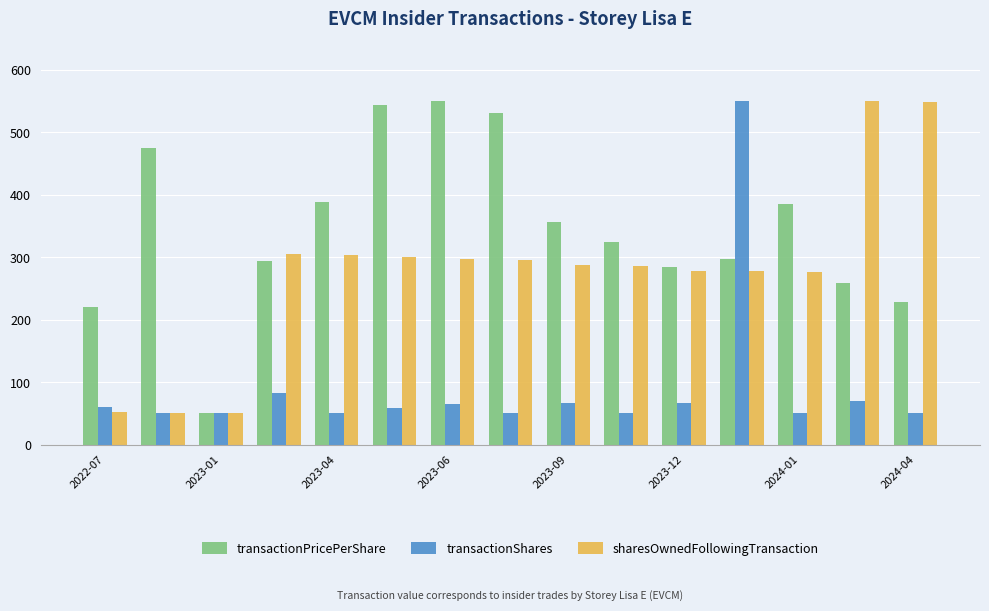

What is the highest value of the sharesOwnedFollowingTransaction series?

550.0